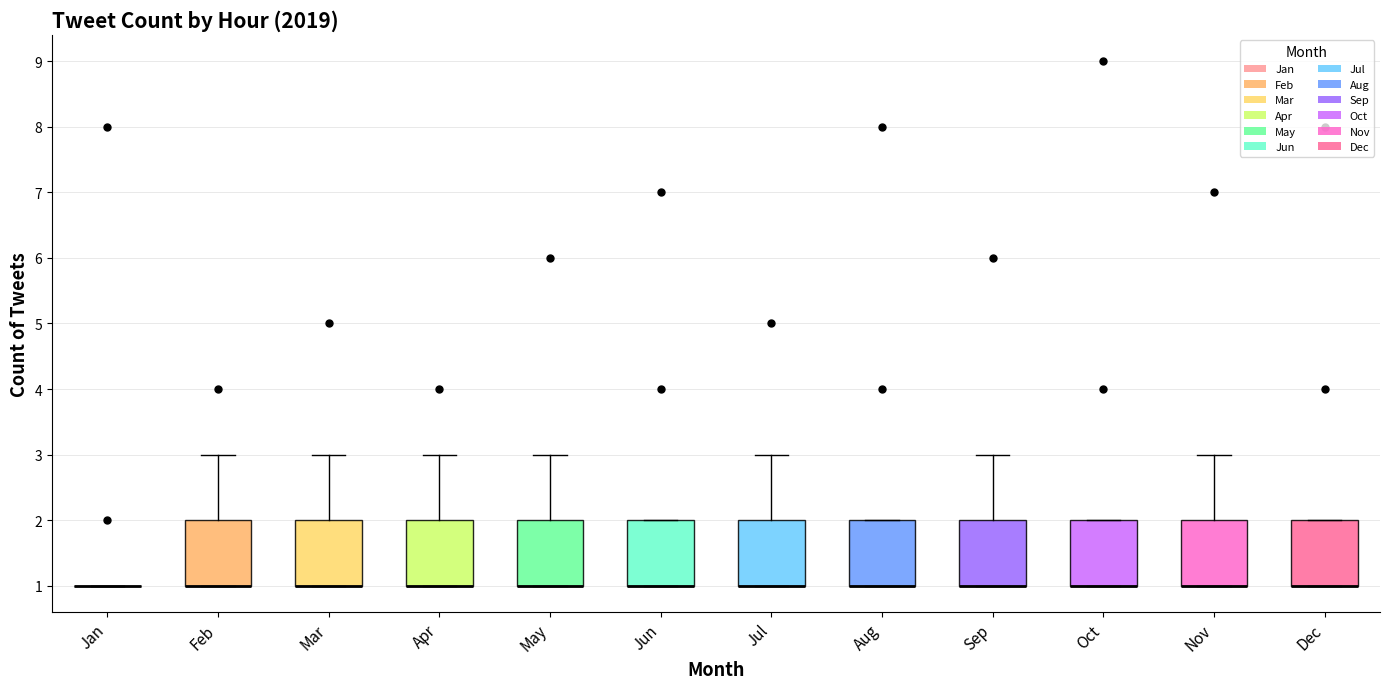

Where is the lower edge of the box for Dec on the y-axis? The values are not printed on the chart, so give them approximately, as read against the axis.

1